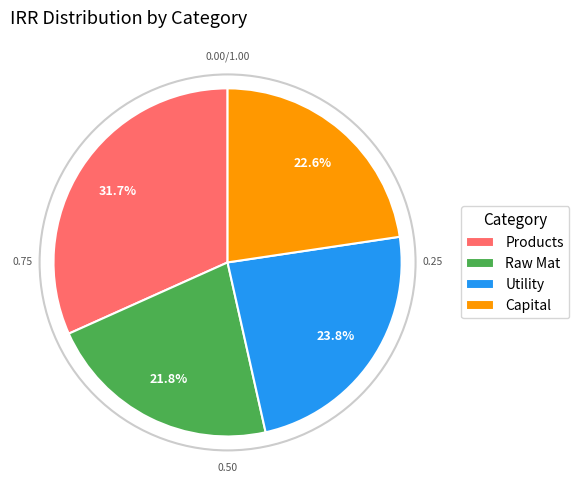

Between Capital and Utility, which is larger?

Utility